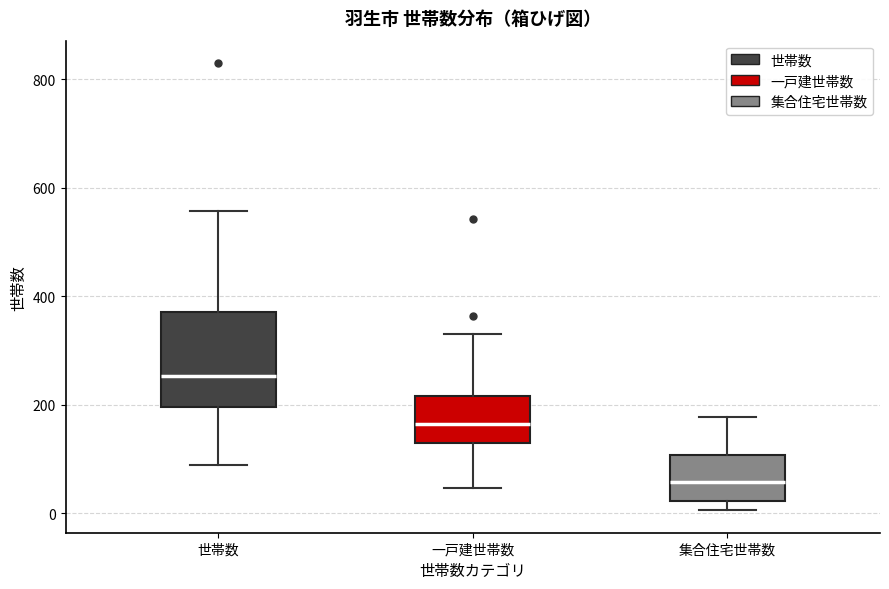

Where is the lower edge of the box for 一戸建世帯数 on the y-axis? The values are not printed on the chart, so give them approximately, as read against the axis.

120